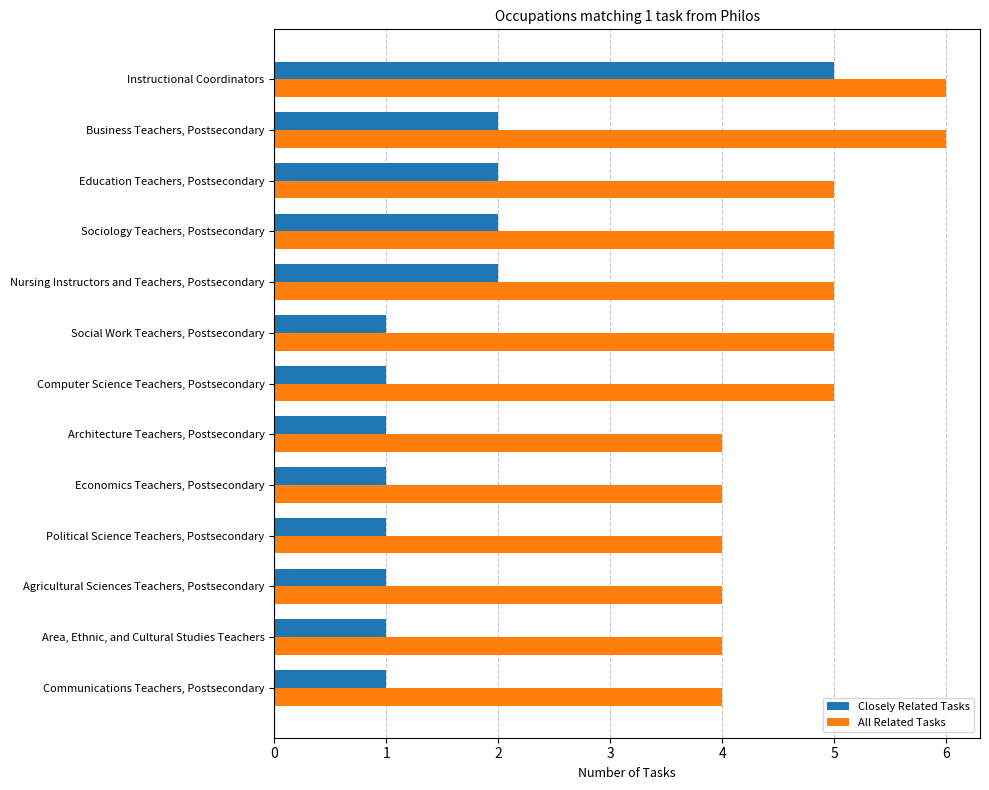

At which category is the sum across all series the highest?

Instructional Coordinators